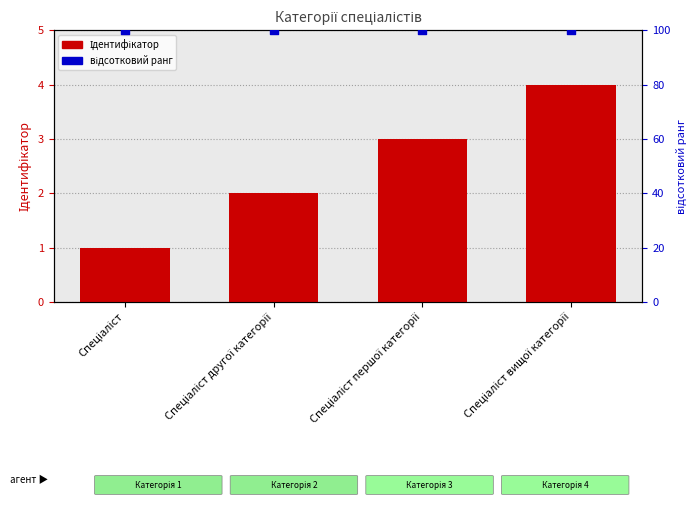

What is the total value across all series at Спеціаліст першої категорії?

103